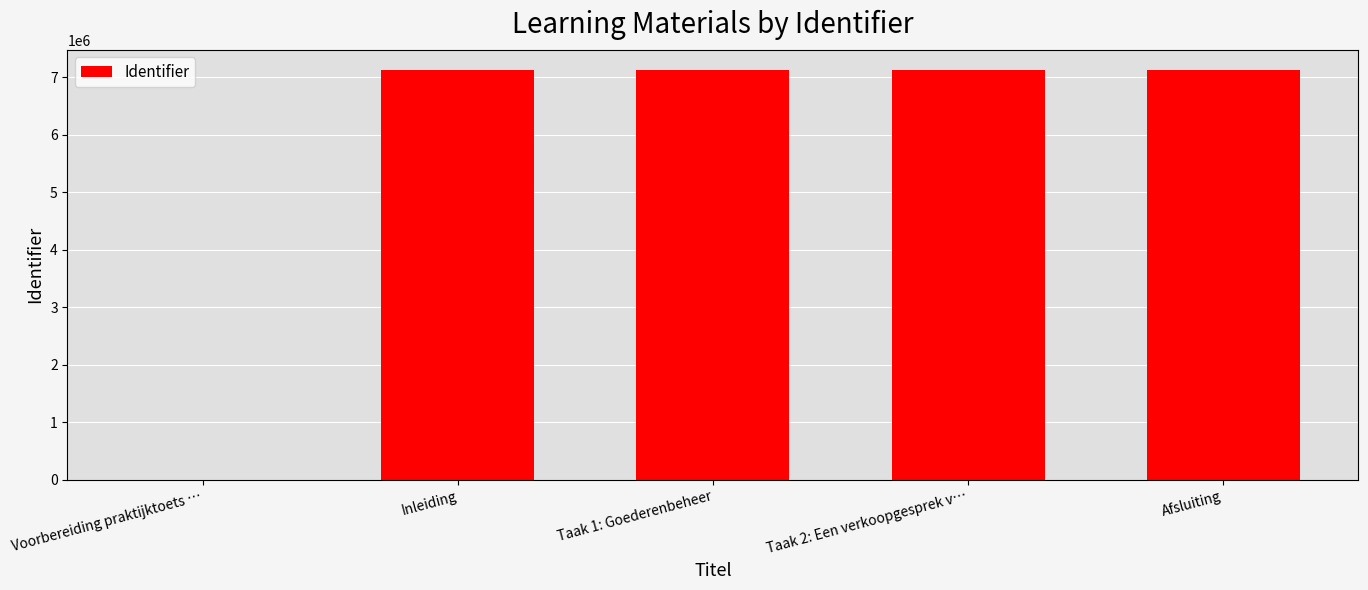

The value at Inleiding is 7117258. True or false?

True